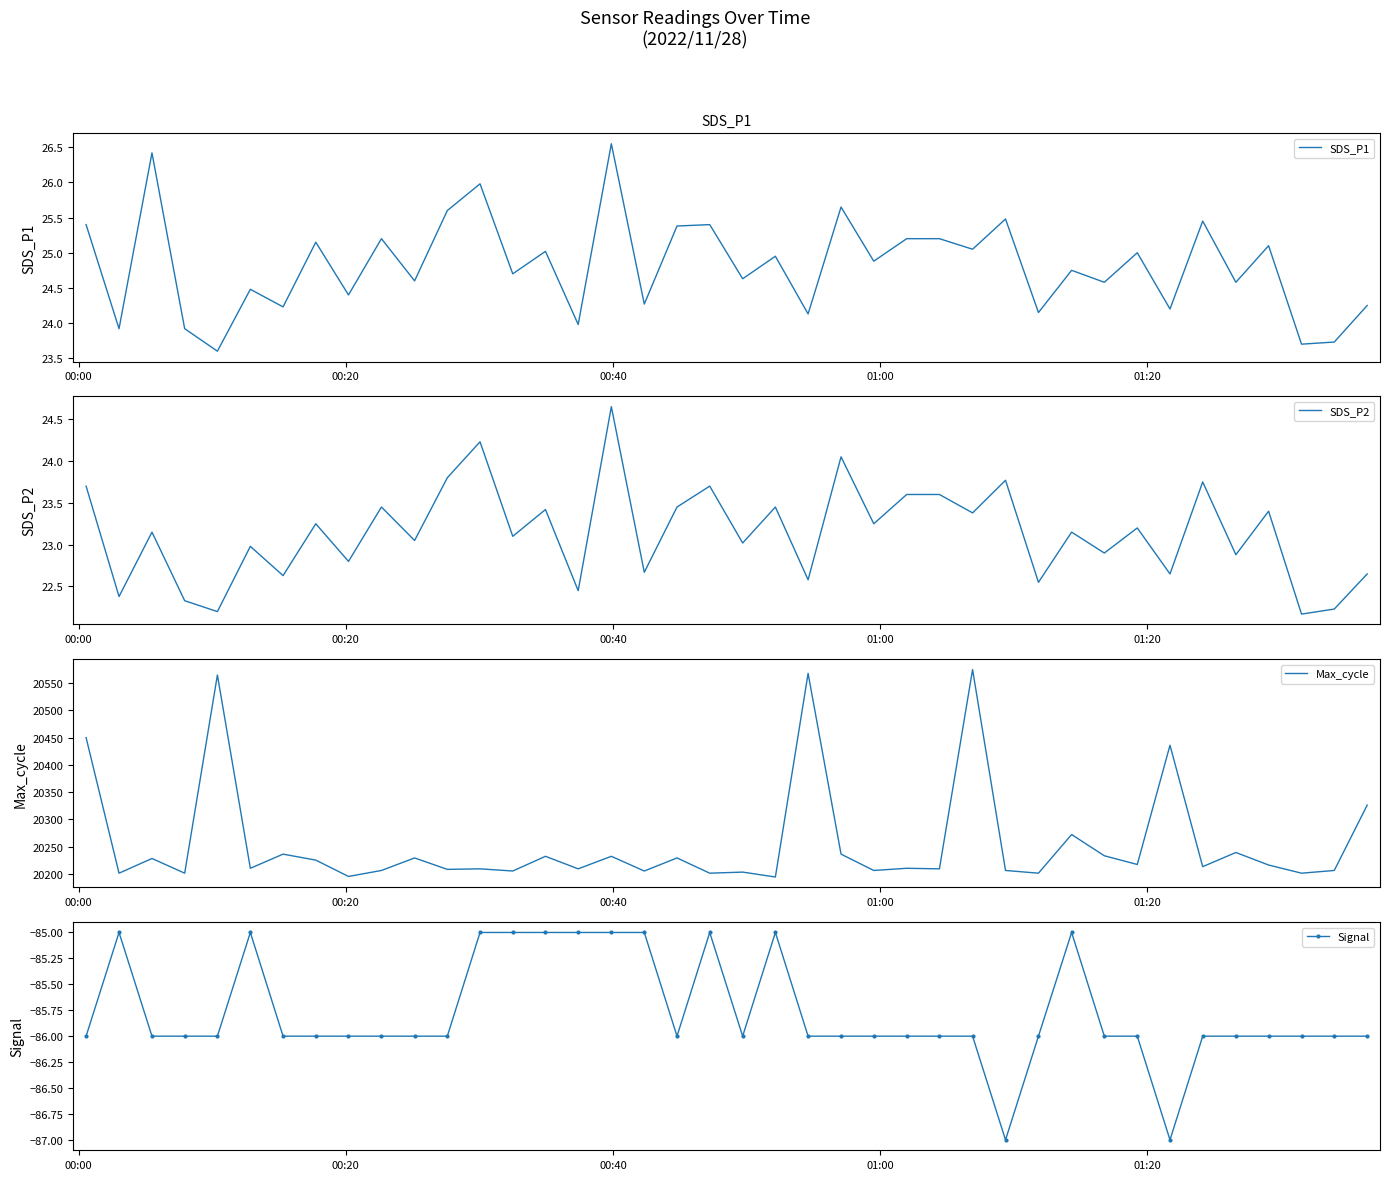

True or false: Max_cycle and Signal cross at least once.

False